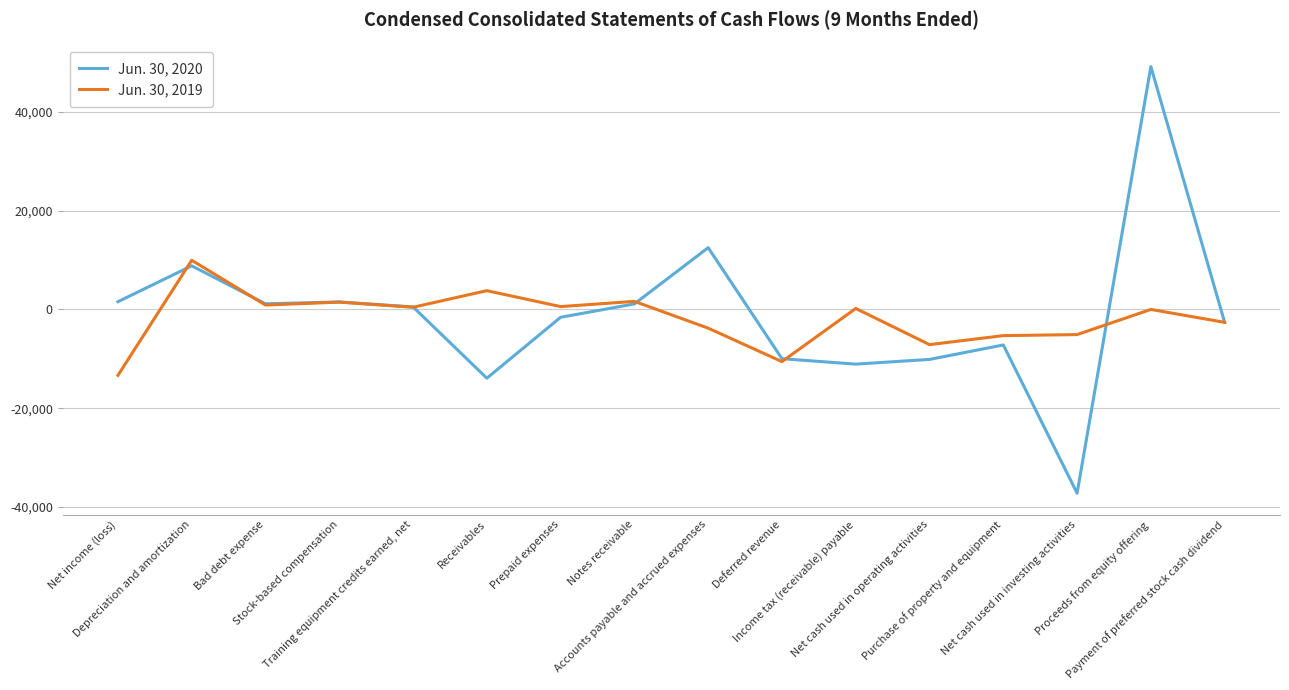

What is the lowest value of the Jun. 30, 2020 series?

-37187